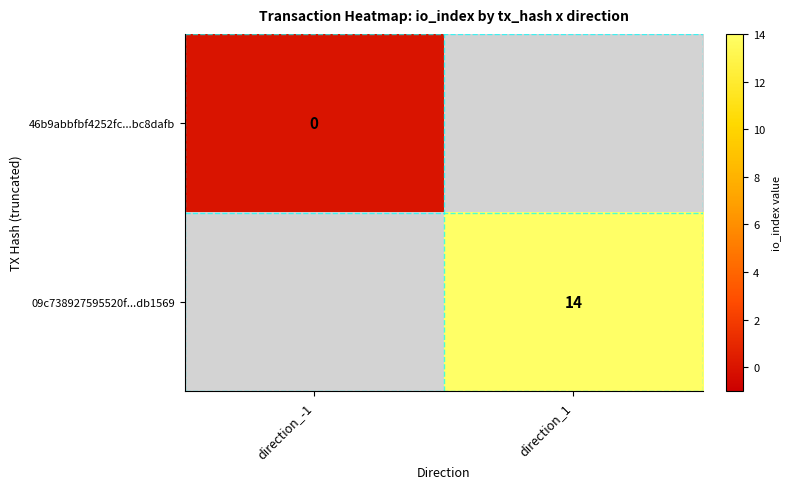

Is it true that 09c738927595520f...db1569 equals 14 at direction_1?

True